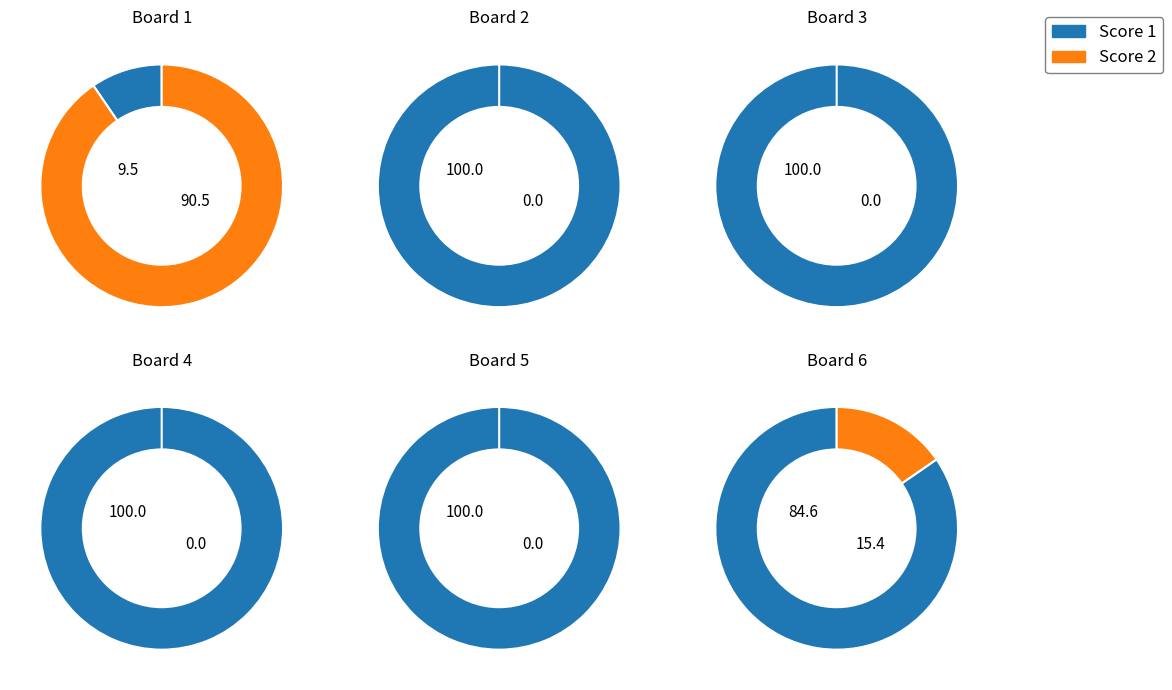

How many slices are in this pie chart?

6